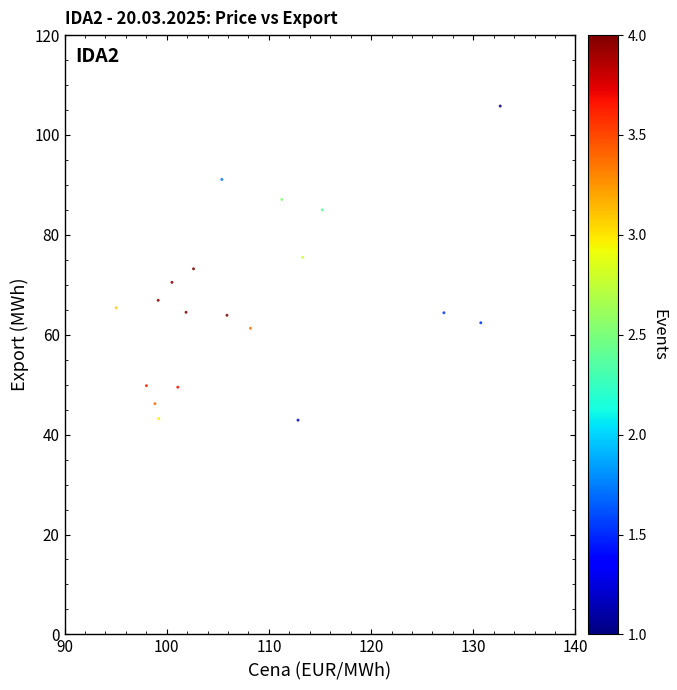

What is the range of Y values (max minus min)?

62.9